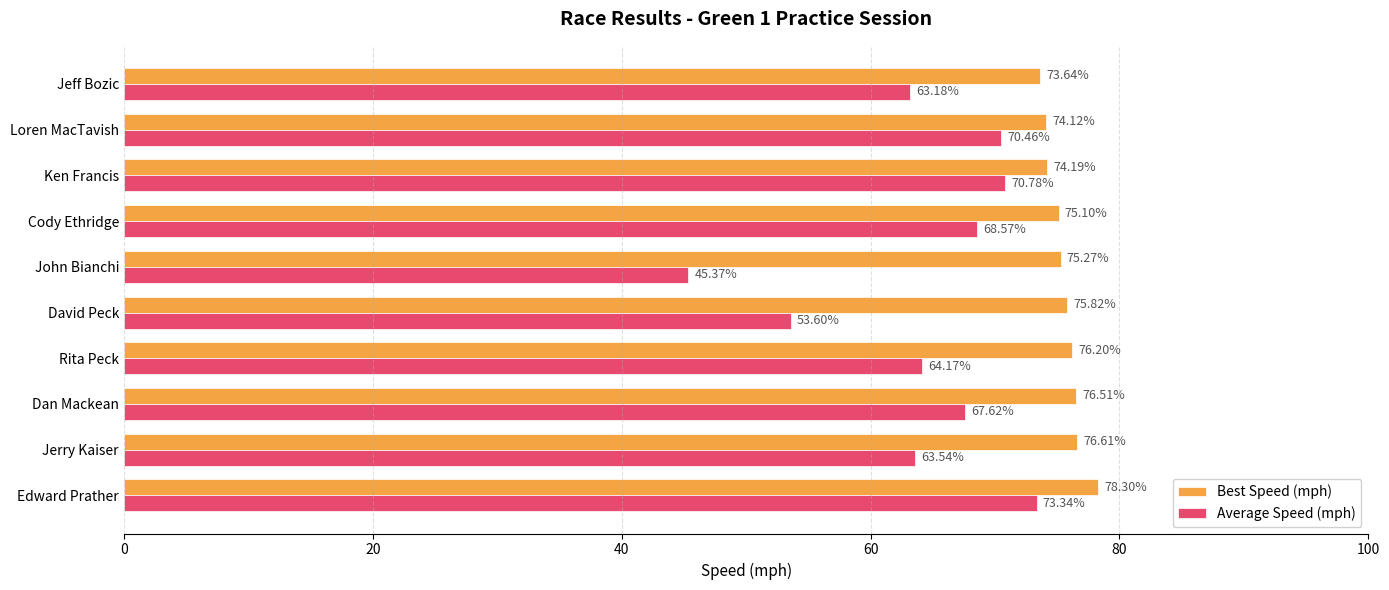

What is the average value of the Average Speed (mph) series?

64.1